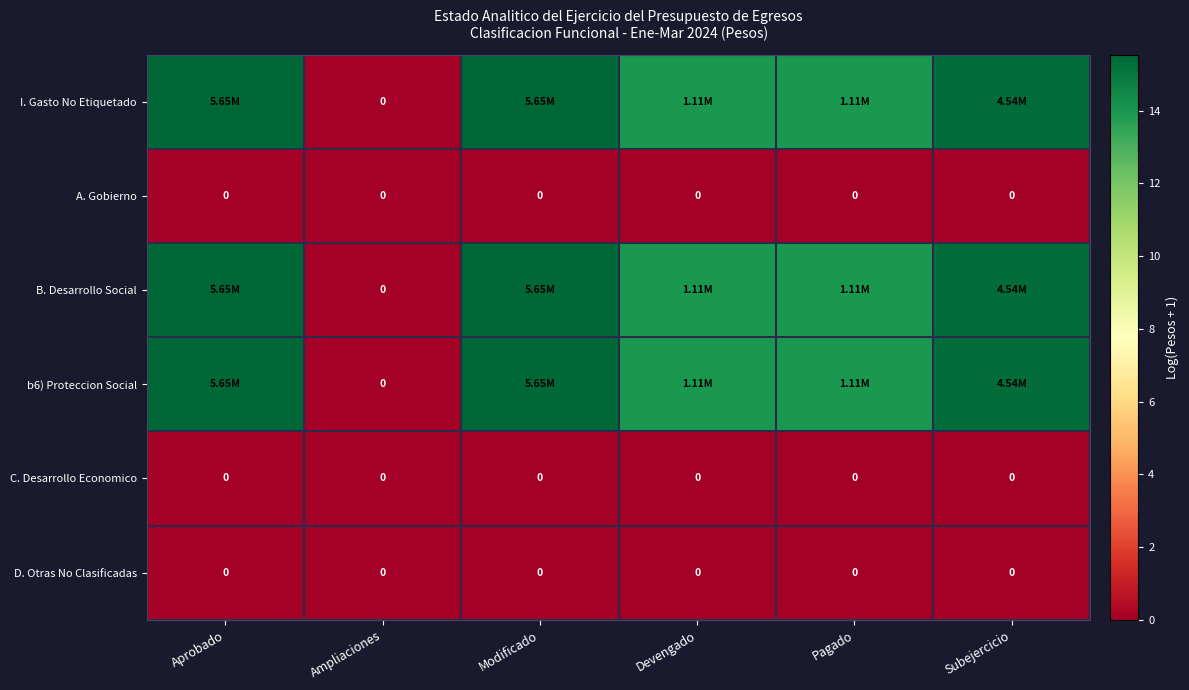

Which category has the lowest value across all series?

Ampliaciones